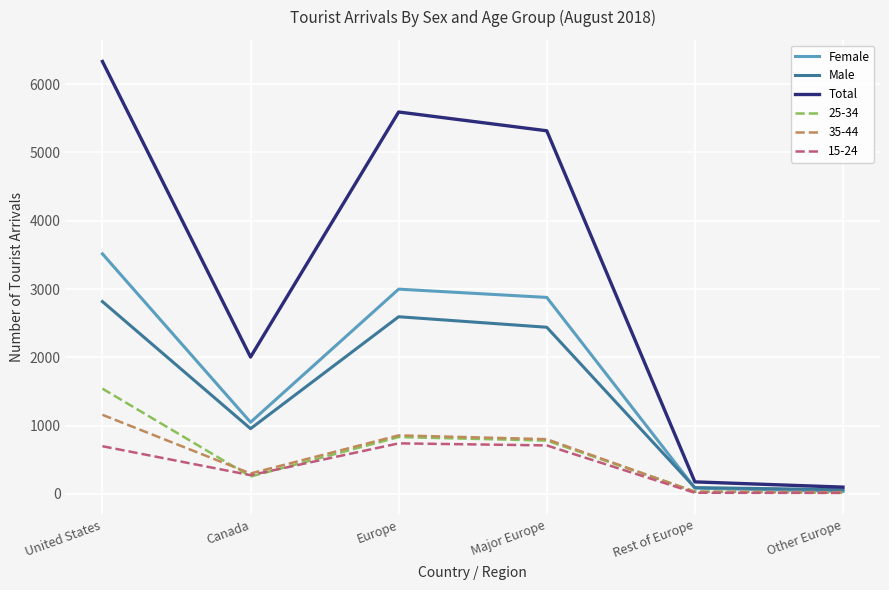

The Total series shows 5592 at Europe. True or false?

True